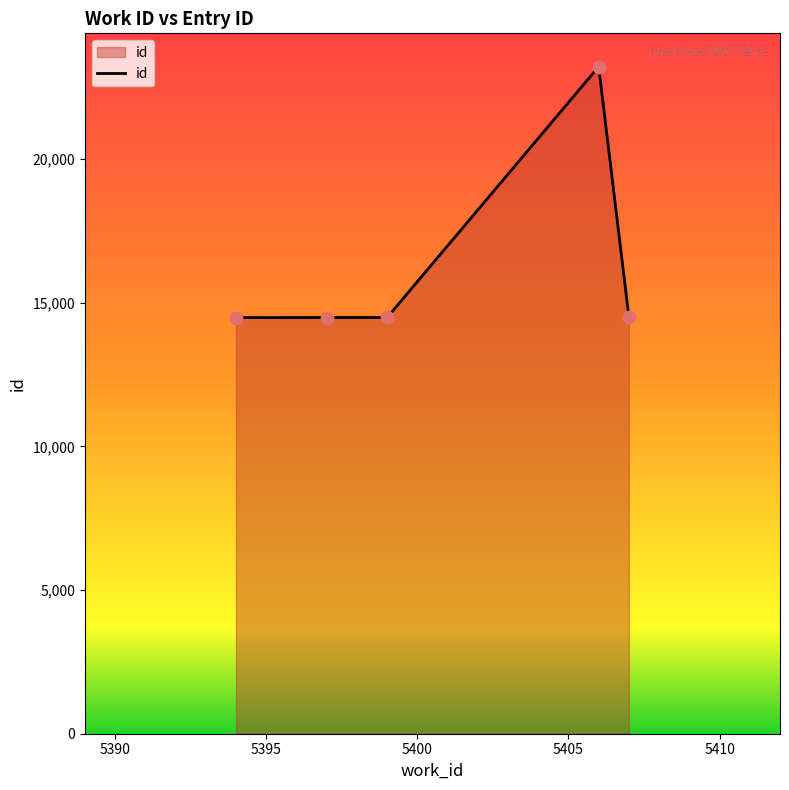

What is the maximum value shown in the chart?

23222